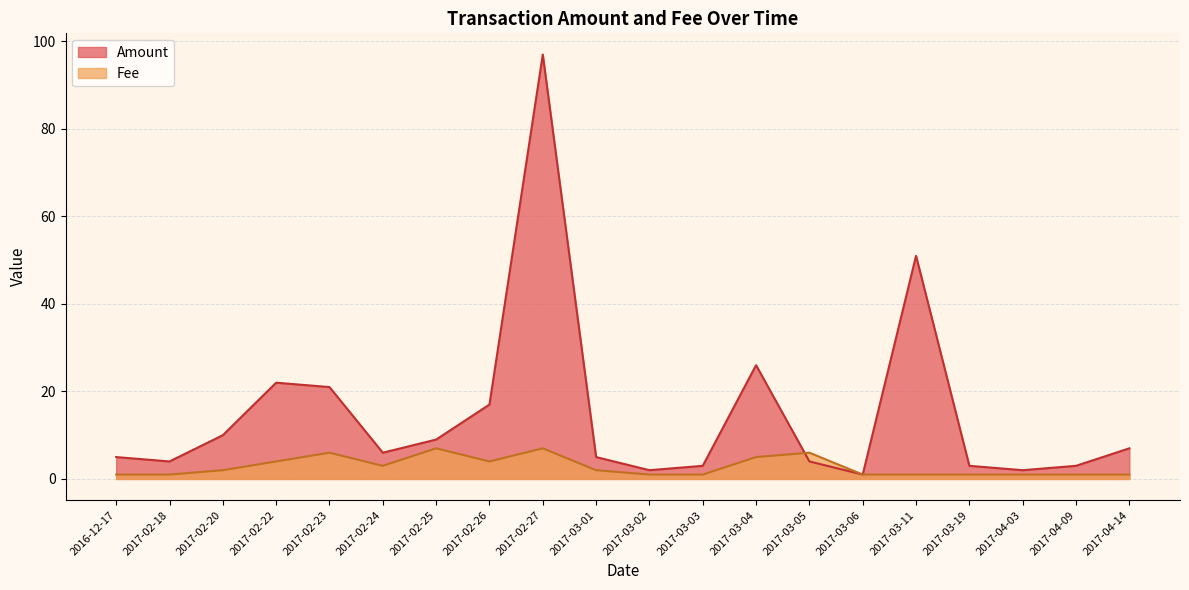

List the series in order of their overall mean, lowest first.

Fee, Amount